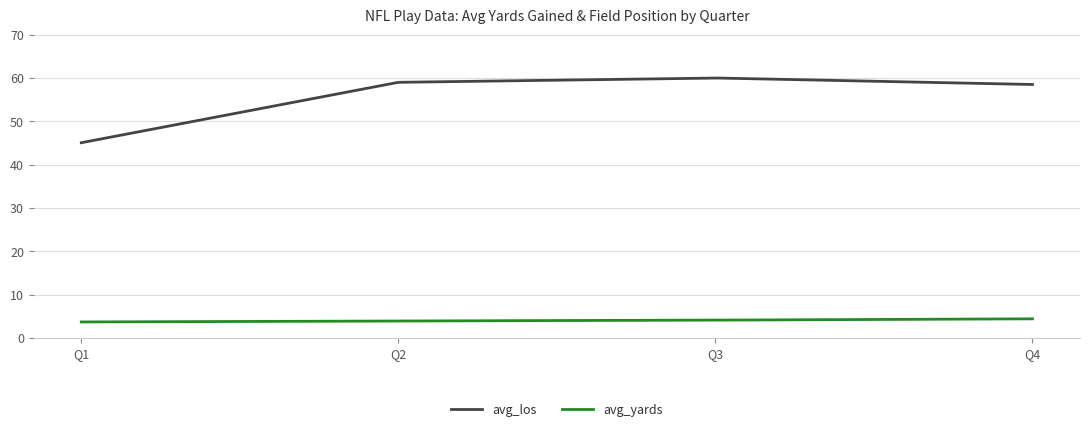

Which series has the largest range (max minus min)?

avg_los